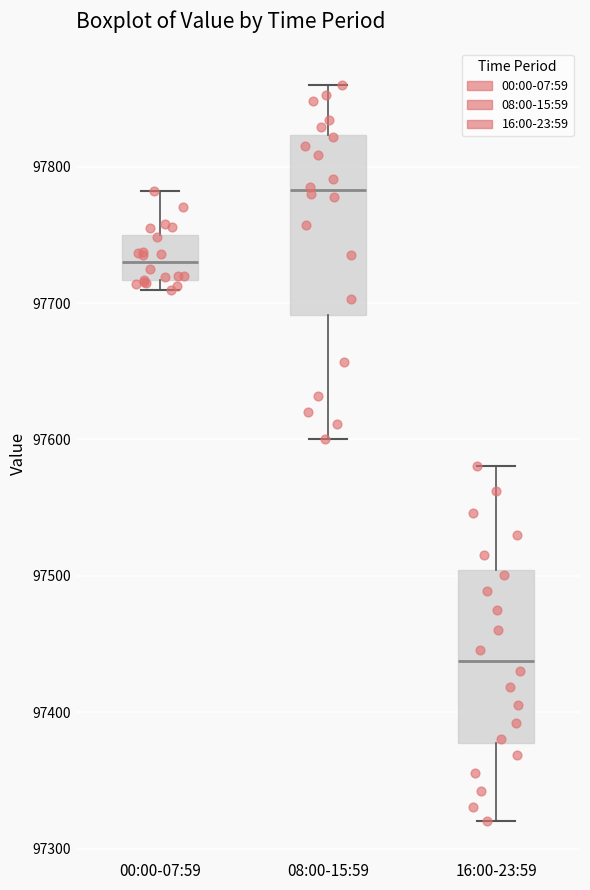

Where does the median line of the box for 16:00-23:59 sit on the y-axis? The values are not printed on the chart, so give them approximately, as read against the axis.

97440